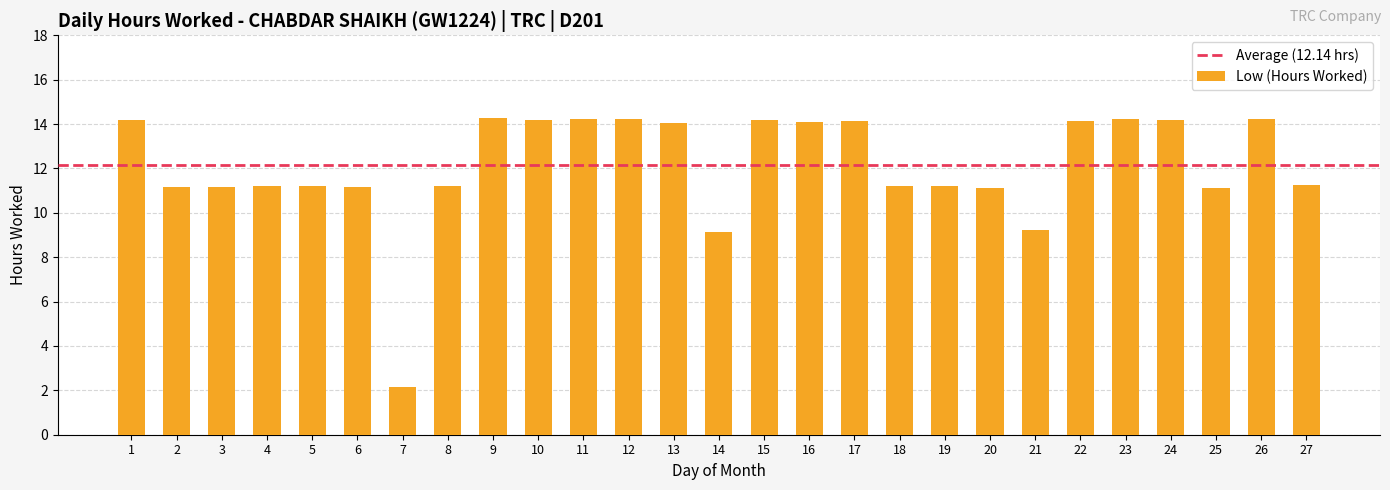

True or false: the data shows 14.2 at 11.

True